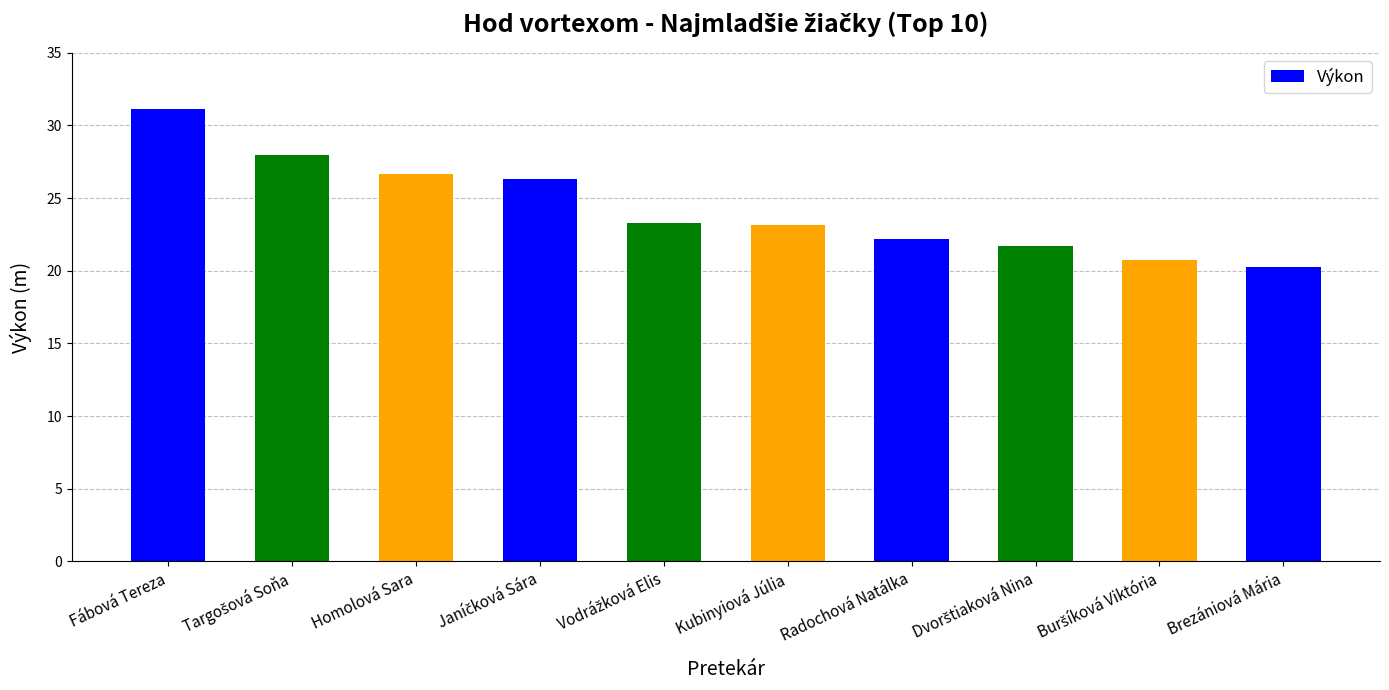

Are the bars grouped side by side (vs. stacked)?

No